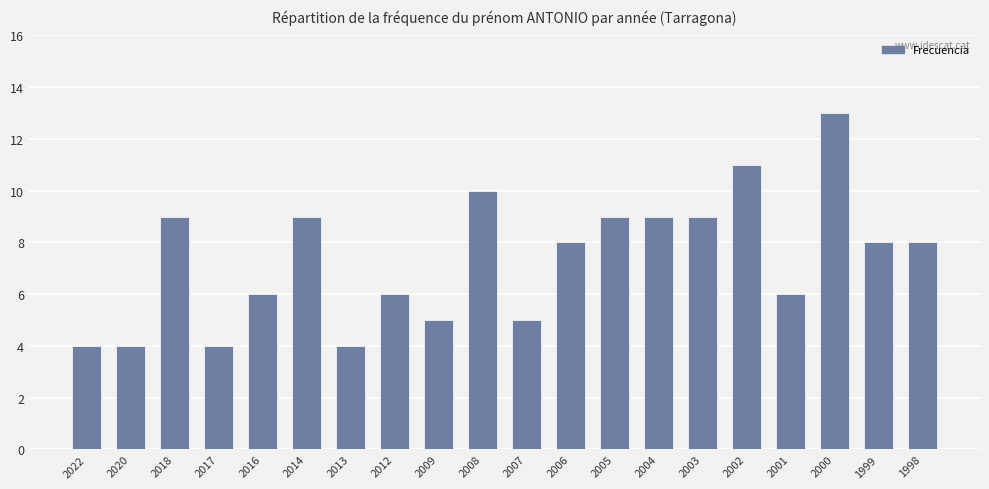

Count the number of categories in the chart.

20